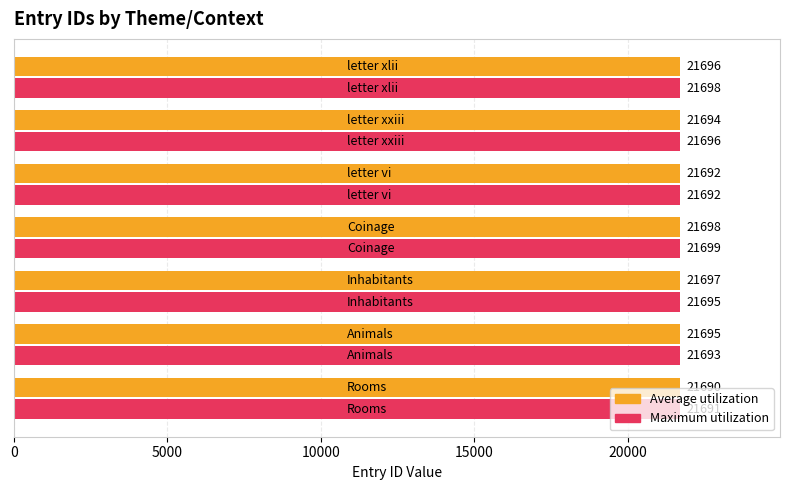

List the series in order of their peak value, lowest first.

Average utilization, Maximum utilization